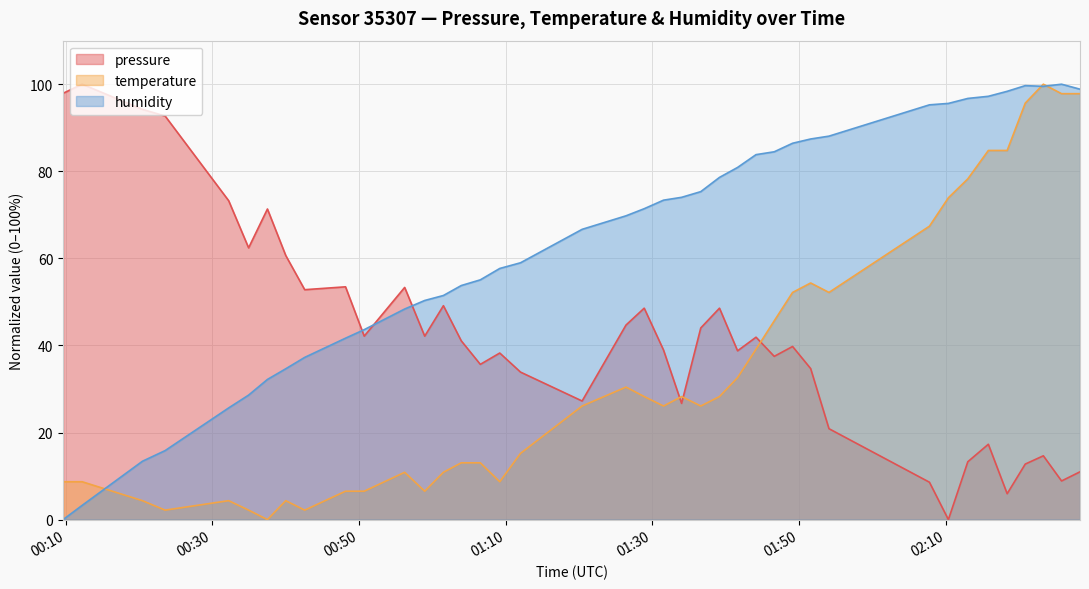

What is the maximum value for pressure?

100.0